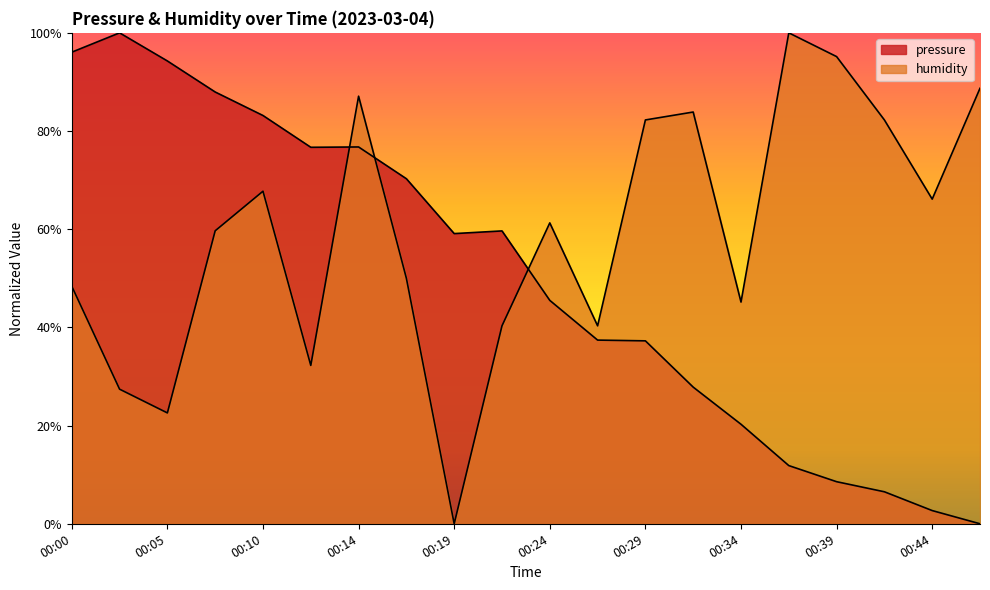

How many data points in humidity are above 61?

10